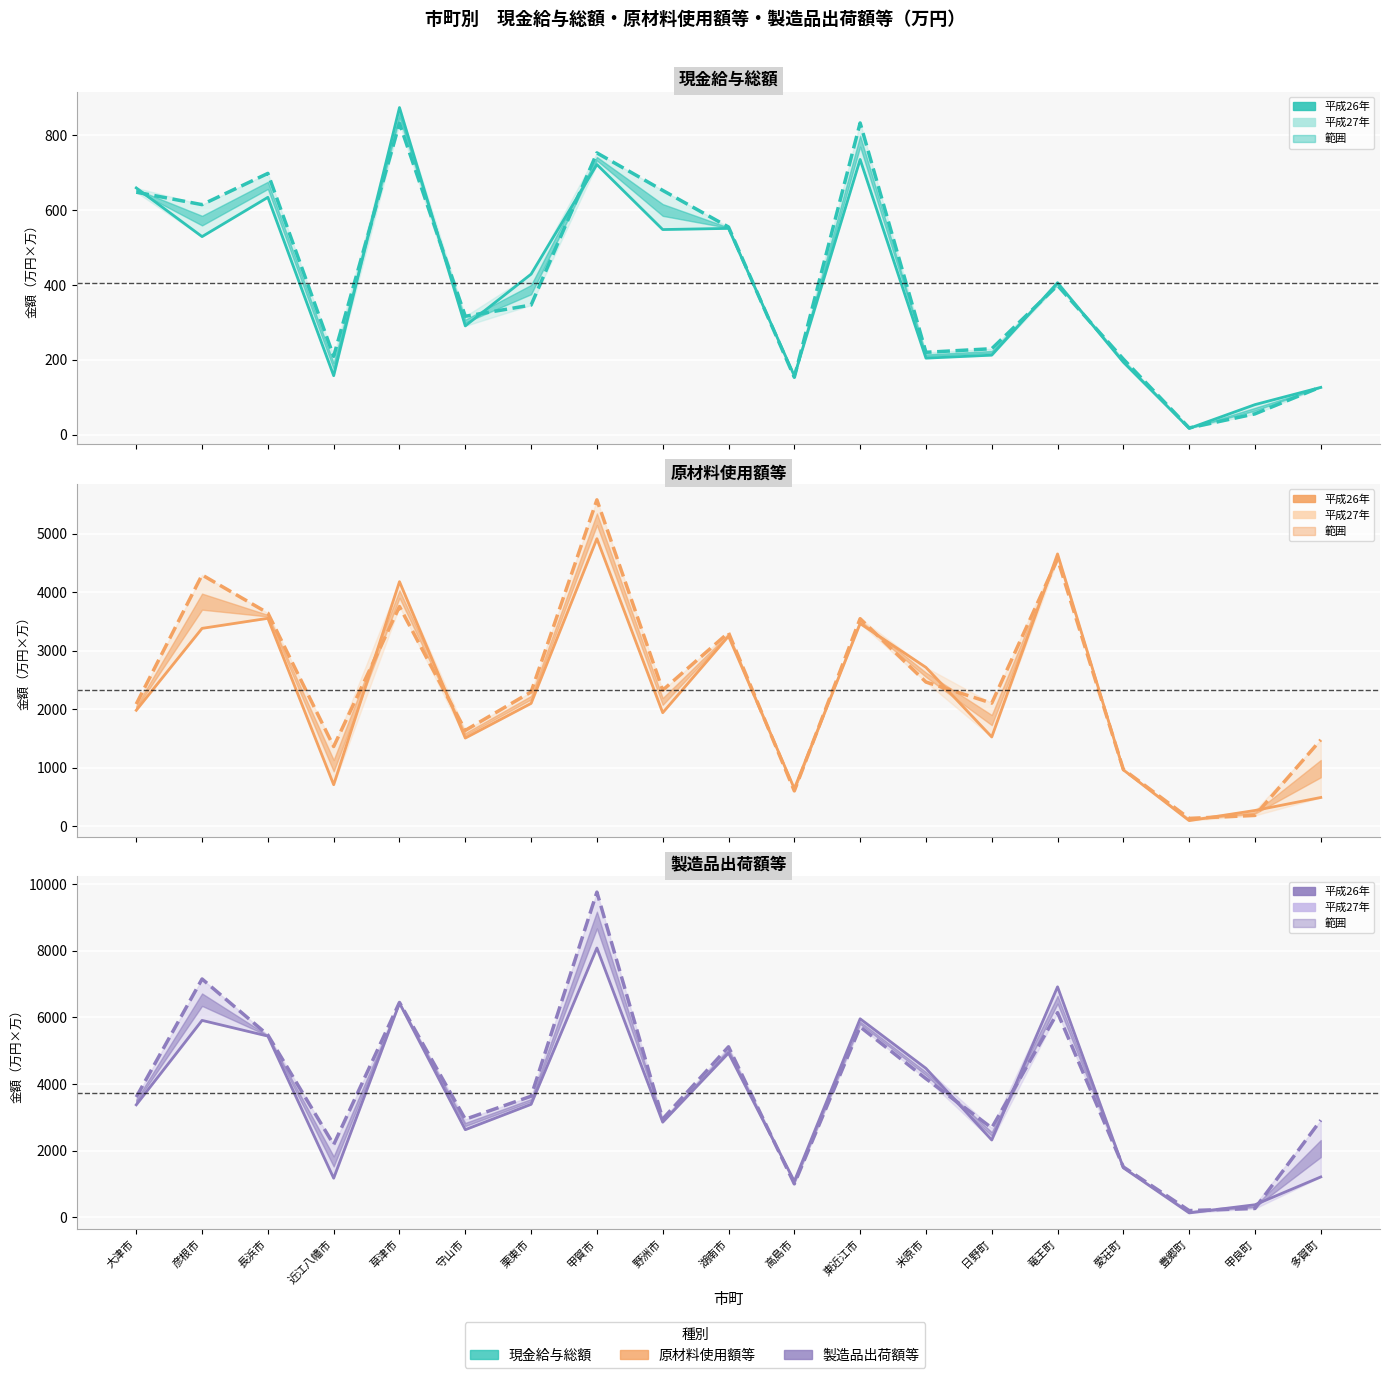

Which series changed the most between 東近江市 and 日野町?

製造品出荷額等（平成26年）